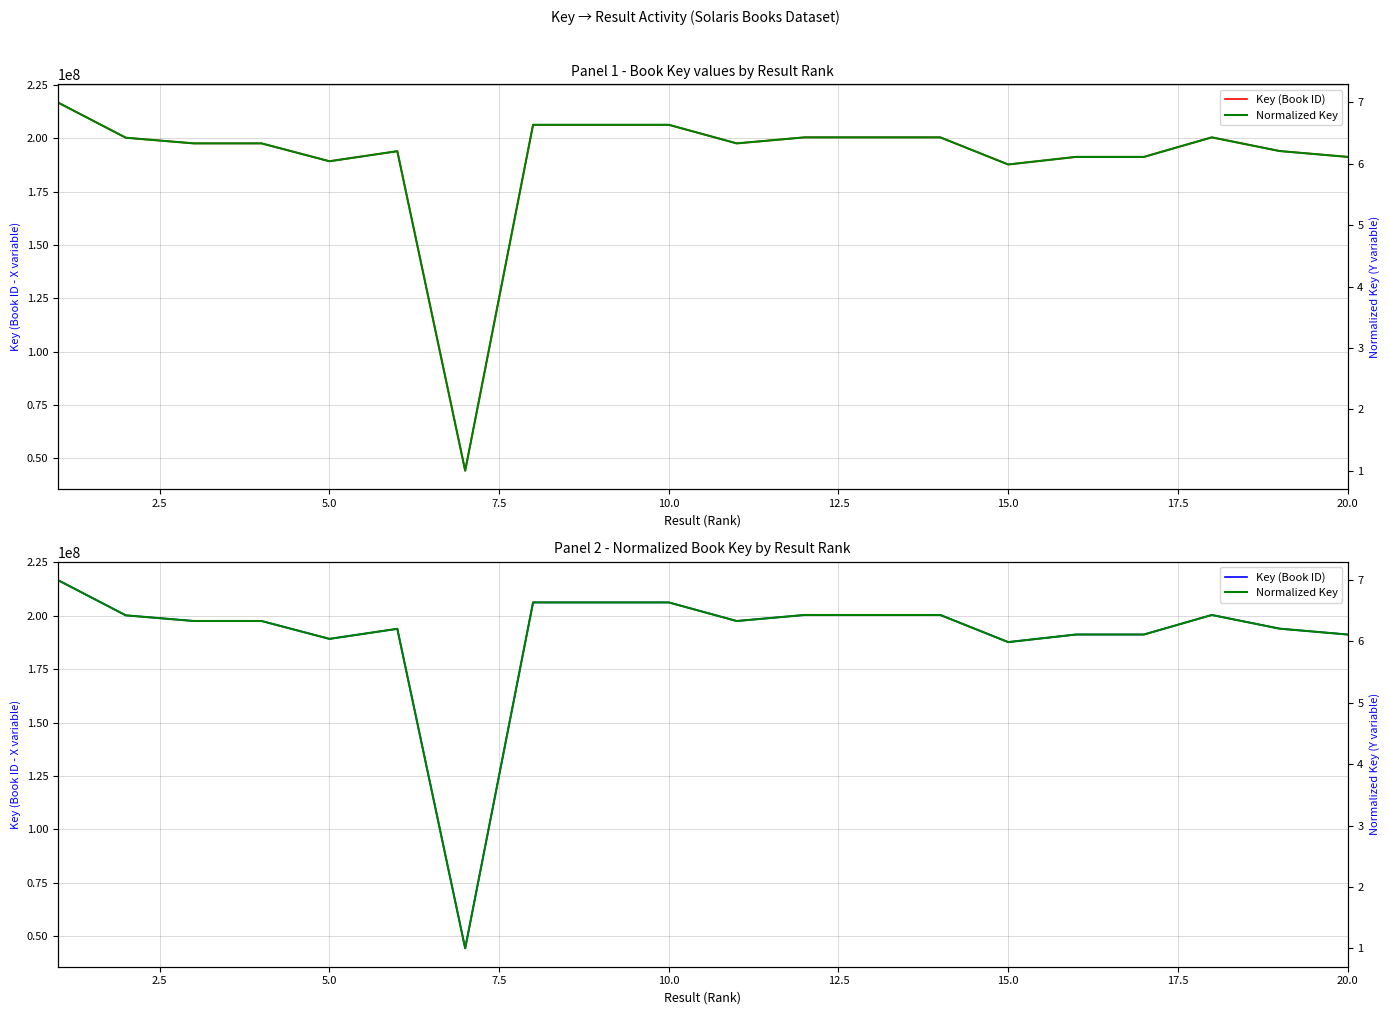

List the series in order of their peak value, lowest first.

Normalized Key, Key (Book ID)